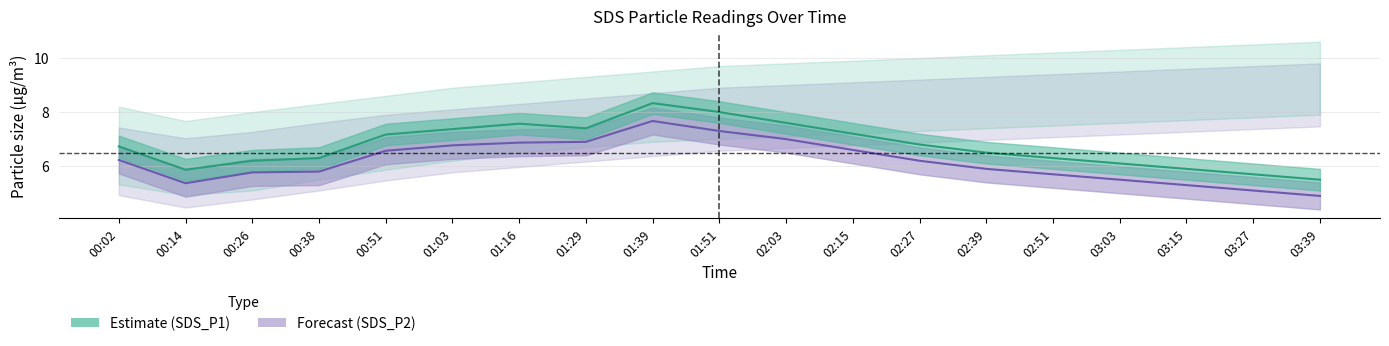

How many values in the SDS_P2 line series are below 6?

9